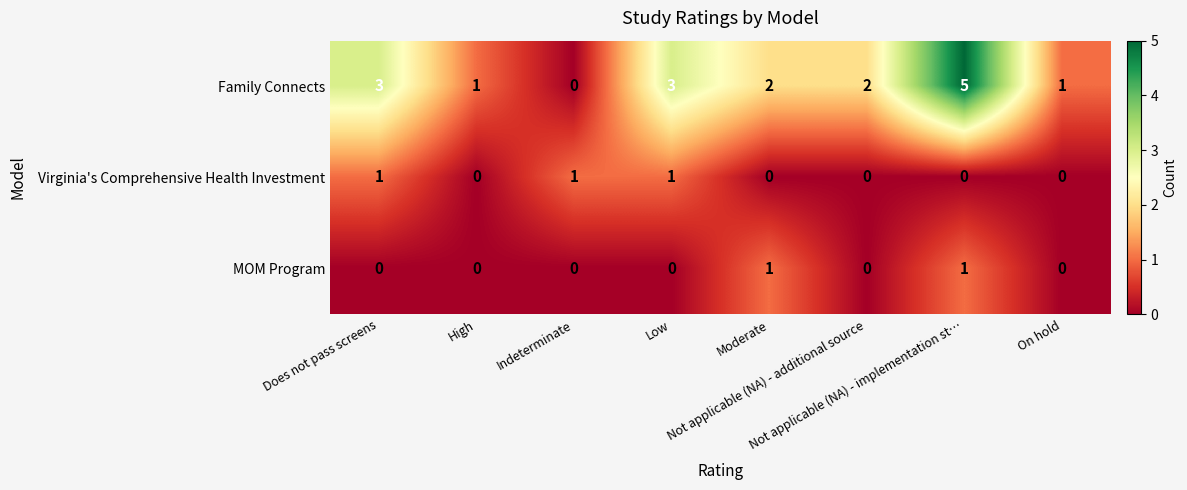

Which series has the largest range (max minus min)?

Family Connects